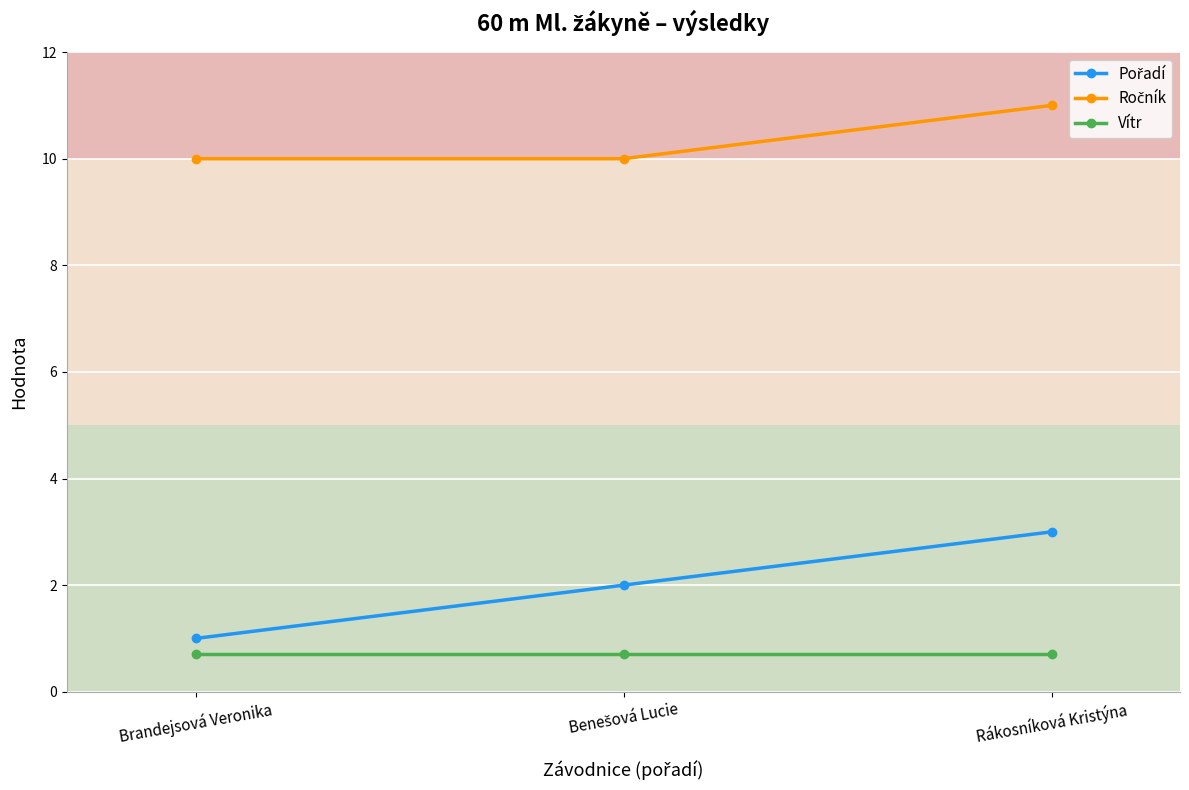

What is the sum of the Vítr values at Brandejsová Veronika and Rákosníková Kristýna?

1.4